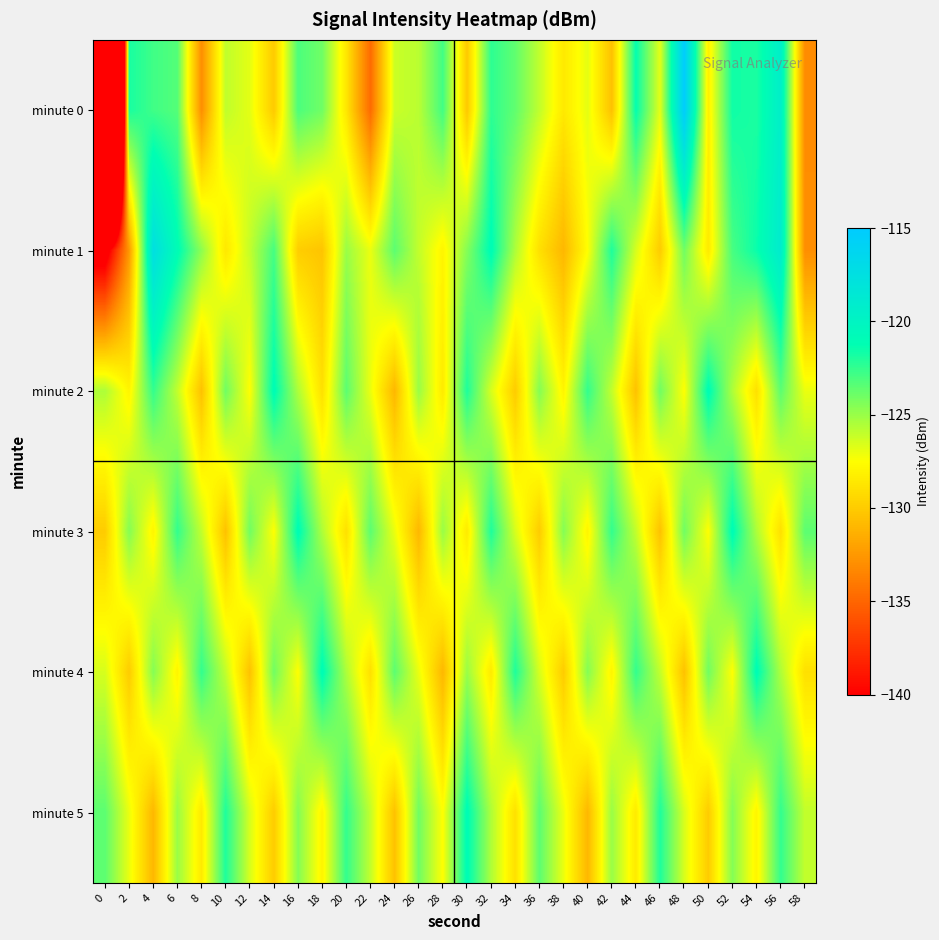

Reading left to right, list all the values displayed in this chart.

minute 0: 0=-219.5	2=-121.8	4=-122.8	6=-123.3	8=-133.0	10=-125.9	12=-126.8	14=-130.1	16=-123.1	18=-124.0	20=-128.7	22=-134.7	24=-126.2	26=-125.8	28=-122.9	30=-130.2	32=-122.4	34=-123.6	36=-126.0	38=-128.6	40=-126.8	42=-130.5	44=-121.3	46=-126.8	48=-115.2	50=-128.3	52=-121.6	54=-121.9	56=-119.4	58=-133.1
minute 1: 0=-141.8	2=-132.5	4=-117.5	6=-121.0	8=-124.7	10=-128.6	12=-126.0	14=-122.9	16=-129.9	18=-130.4	20=-125.0	22=-127.0	24=-123.5	26=-126.0	28=-128.0	30=-124.5	32=-121.0	34=-125.5	36=-129.0	38=-131.0	40=-127.5	42=-122.0	44=-126.5	46=-130.0	48=-124.0	50=-128.5	52=-123.0	54=-121.5	56=-119.0	58=-133.0
minute 2: 0=-125.5	2=-128.0	4=-122.5	6=-126.0	8=-130.5	10=-124.0	12=-127.5	14=-121.0	16=-125.5	18=-129.0	20=-123.5	22=-127.0	24=-131.0	26=-125.0	28=-128.5	30=-122.0	32=-126.5	34=-130.0	36=-124.5	38=-128.0	40=-122.5	42=-126.0	44=-130.5	46=-124.0	48=-127.5	50=-121.0	52=-125.5	54=-129.0	56=-123.5	58=-127.0
minute 3: 0=-130.0	2=-124.5	4=-128.0	6=-122.5	8=-126.0	10=-130.5	12=-124.0	14=-127.5	16=-121.0	18=-125.5	20=-129.0	22=-123.5	24=-127.0	26=-131.0	28=-125.0	30=-128.5	32=-122.0	34=-126.5	36=-130.0	38=-124.5	40=-128.0	42=-122.5	44=-126.0	46=-130.5	48=-124.0	50=-127.5	52=-121.0	54=-125.5	56=-129.0	58=-123.5
minute 4: 0=-126.5	2=-130.0	4=-124.5	6=-128.0	8=-122.5	10=-126.0	12=-130.5	14=-124.0	16=-127.5	18=-121.0	20=-125.5	22=-129.0	24=-123.5	26=-127.0	28=-131.0	30=-125.0	32=-128.5	34=-122.0	36=-126.5	38=-130.0	40=-124.5	42=-128.0	44=-122.5	46=-126.0	48=-130.5	50=-124.0	52=-127.5	54=-121.0	56=-125.5	58=-129.0
minute 5: 0=-123.5	2=-127.0	4=-131.0	6=-125.0	8=-128.5	10=-122.0	12=-126.5	14=-130.0	16=-124.5	18=-128.0	20=-122.5	22=-126.0	24=-130.5	26=-124.0	28=-127.5	30=-121.0	32=-125.5	34=-129.0	36=-123.5	38=-127.0	40=-131.0	42=-125.0	44=-128.5	46=-122.0	48=-126.5	50=-130.0	52=-124.5	54=-128.0	56=-122.5	58=-126.0